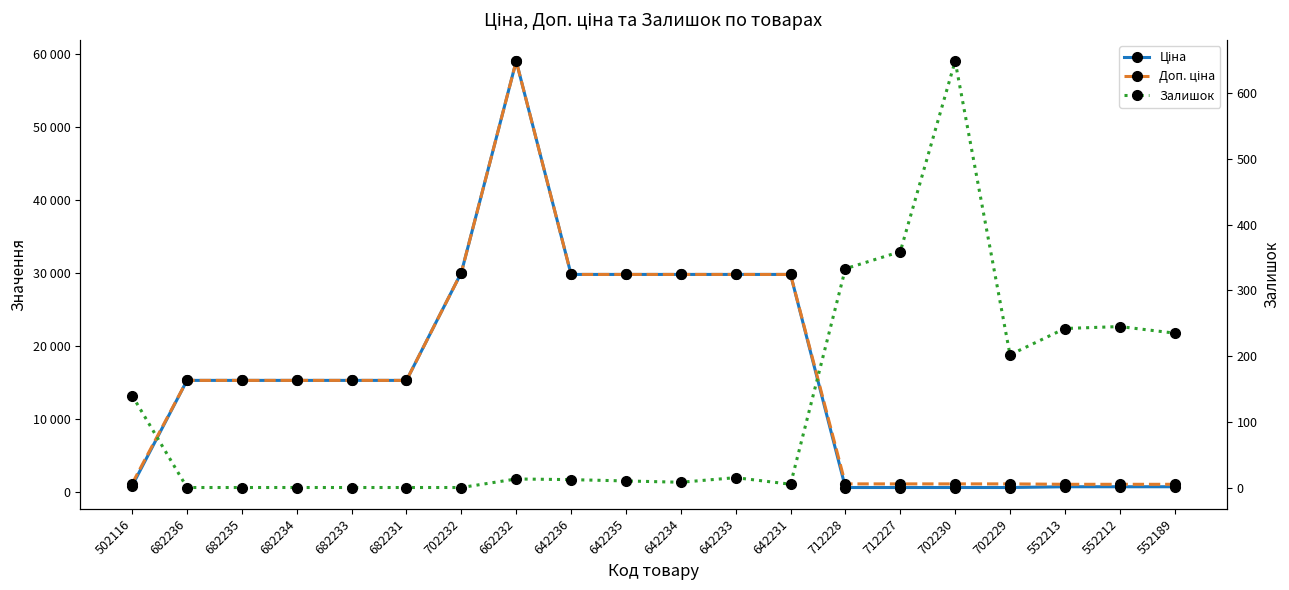

Rank the series at 642231 from highest to lowest value.

Ціна, Доп. ціна, Залишок